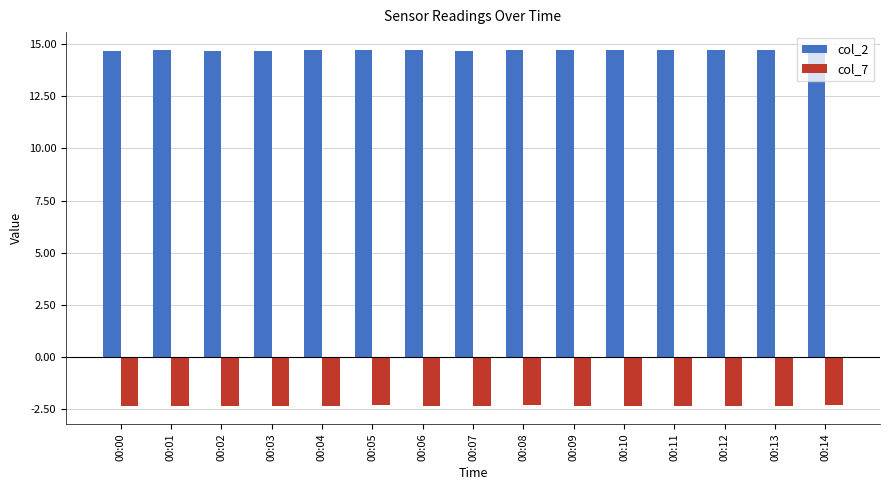

What is the smallest value displayed?

-2.4